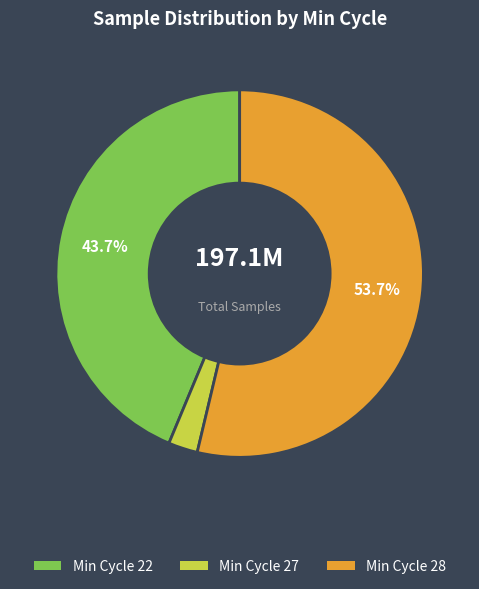

Is there a majority slice in this chart?

Yes